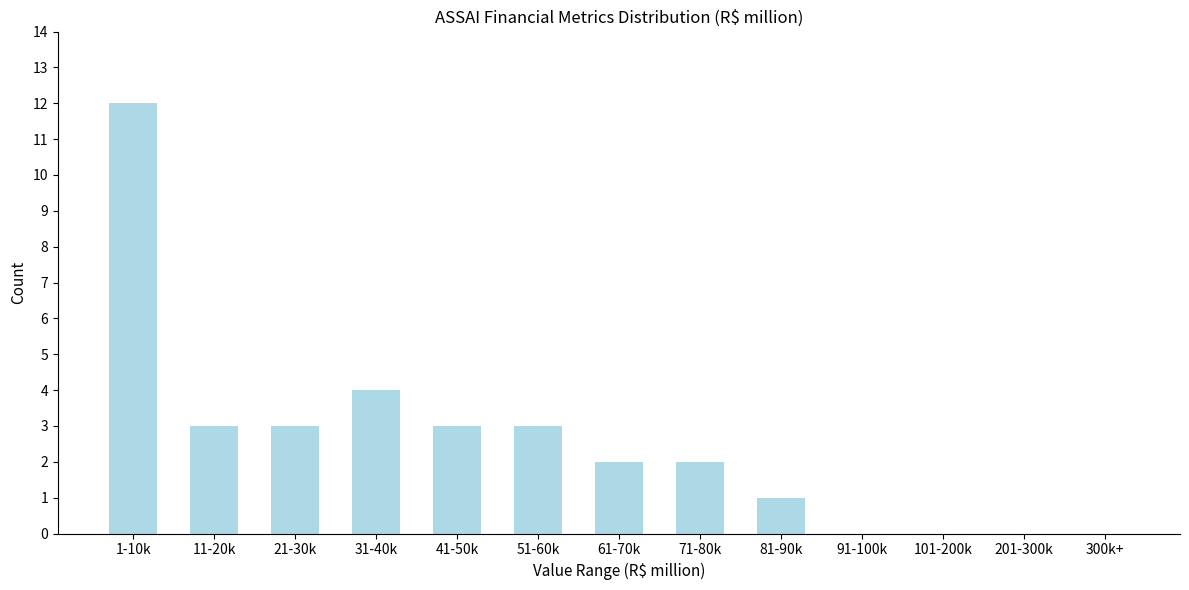

Reading left to right, transcribe all the data shown in this chart.

1-10k=12	11-20k=3	21-30k=3	31-40k=4	41-50k=3	51-60k=3	61-70k=2	71-80k=2	81-90k=1	91-100k=0	101-200k=0	201-300k=0	300k+=0